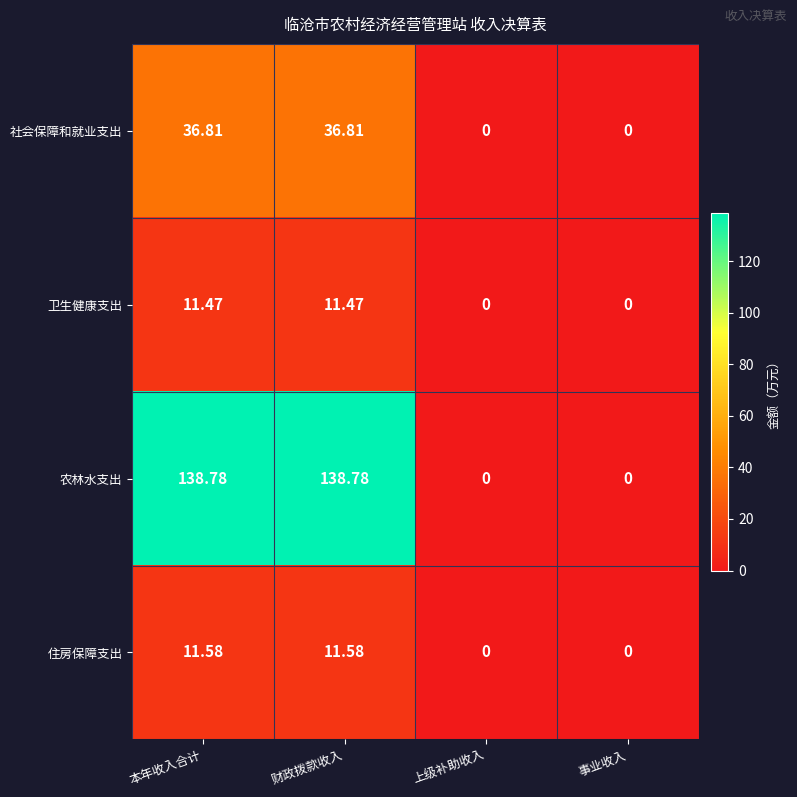

Rank the series by their maximum value, from highest to lowest.

农林水支出, 社会保障和就业支出, 住房保障支出, 卫生健康支出